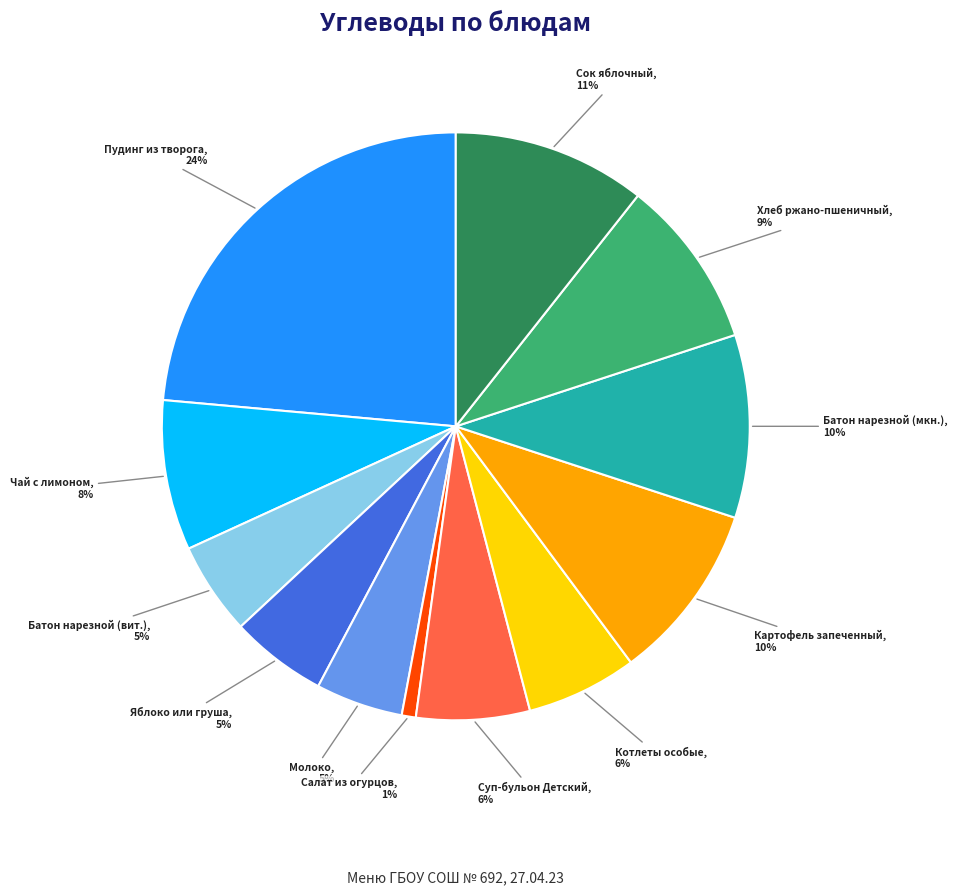

Is there a majority slice in this chart?

No